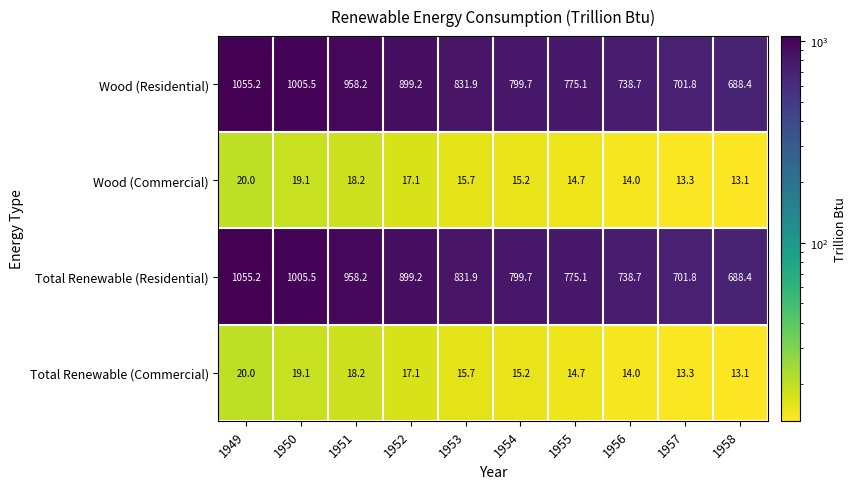

What is the average value of the Wood (Commercial) series?

16.0